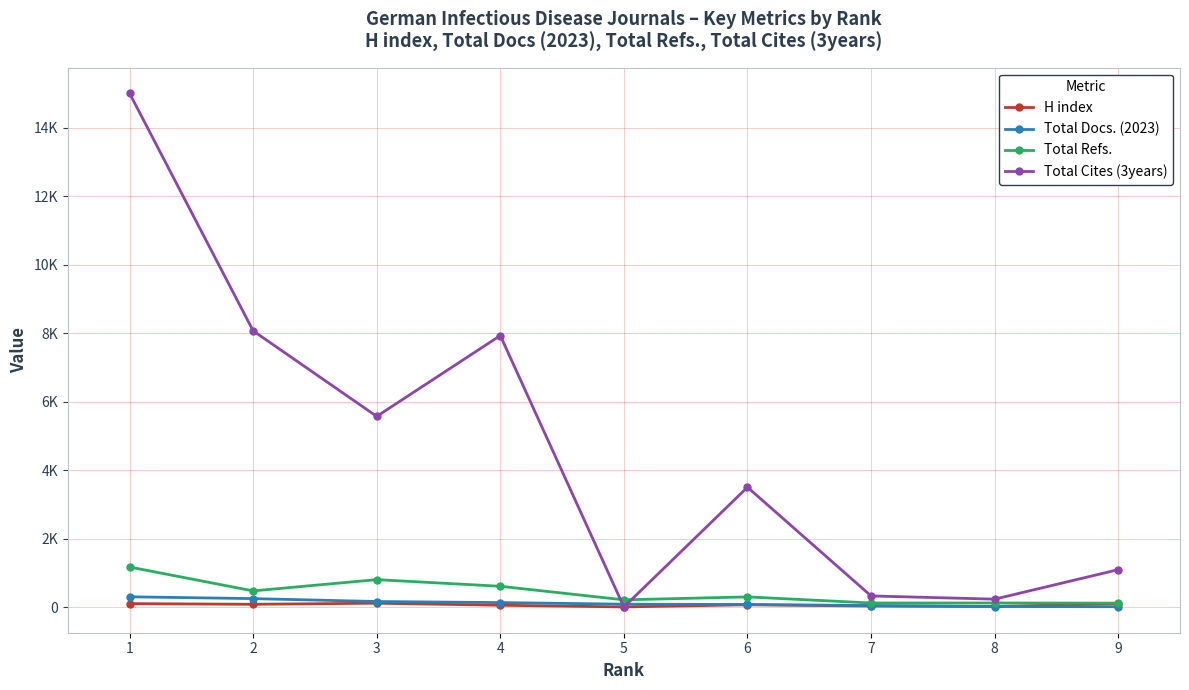

What value does the Total Cites (3years) series have at 1, to the nearest 100?

15000